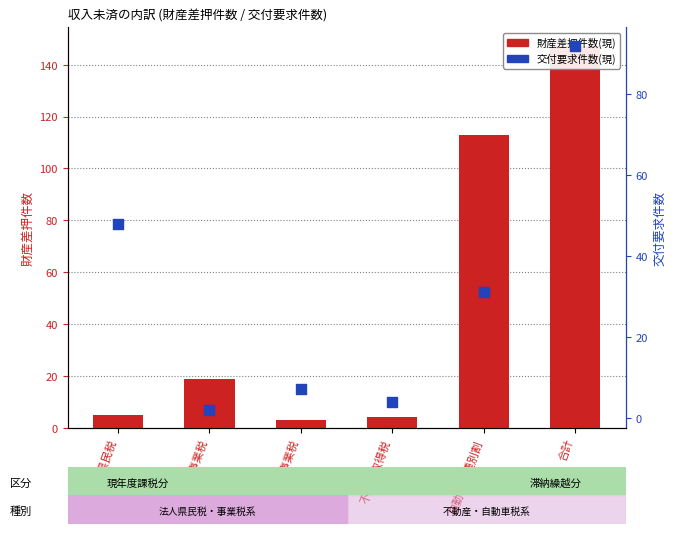

Which series contains the lowest Y value?

交付要求件数(現)